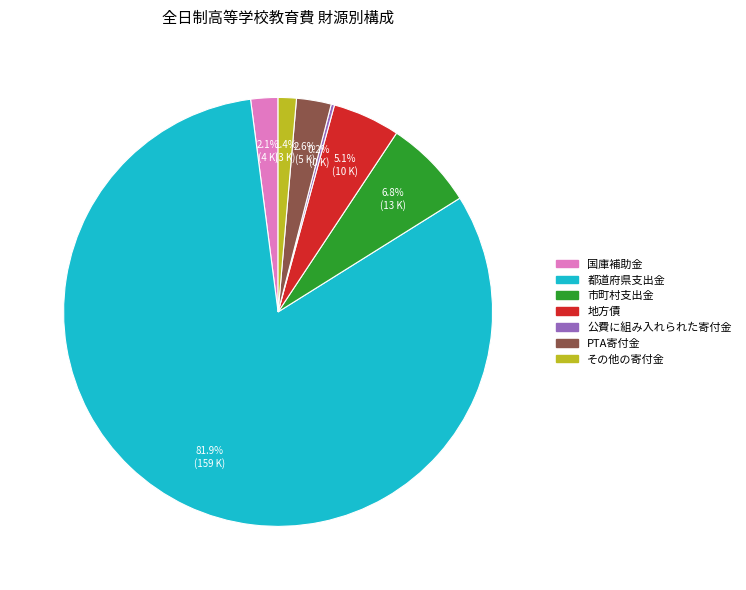

What percentage do 都道府県支出金 and 地方債 together represent?

86.9%